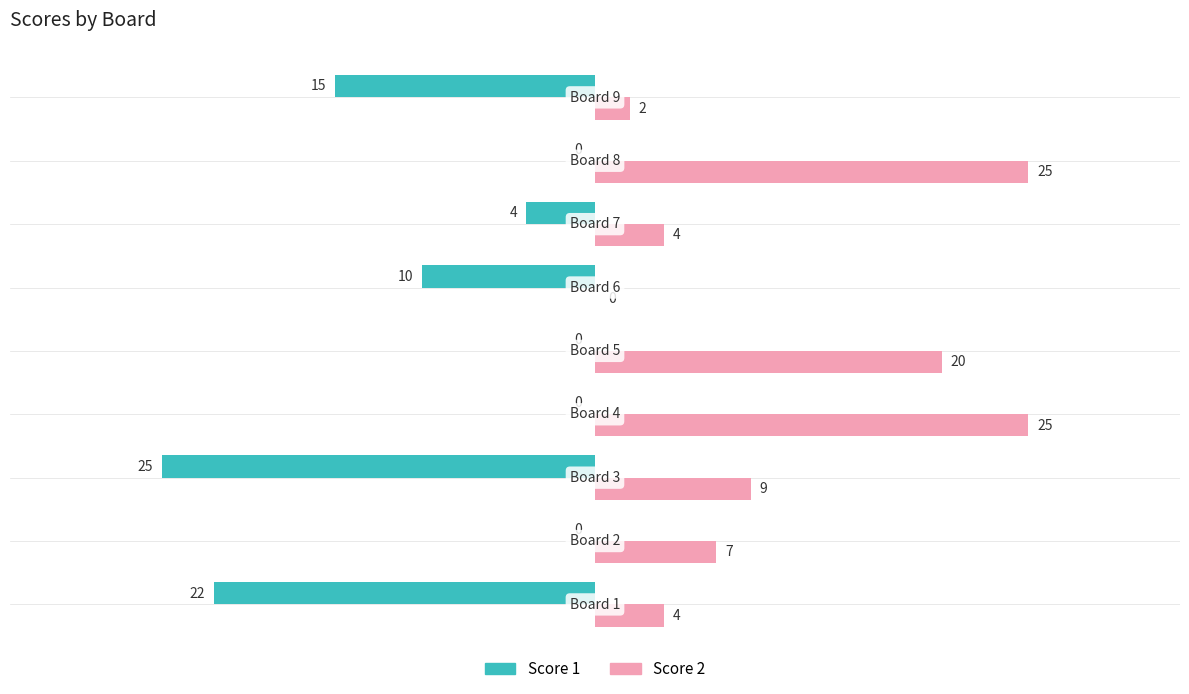

What is the sum of all Score 2 values?

96